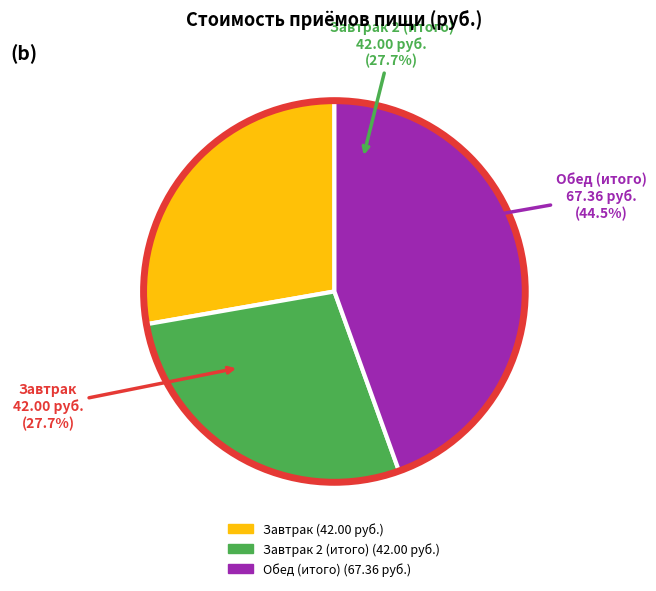

Approximately how many times larger is the value at Обед (итого) compared to Завтрак 2 (итого)?

1.6